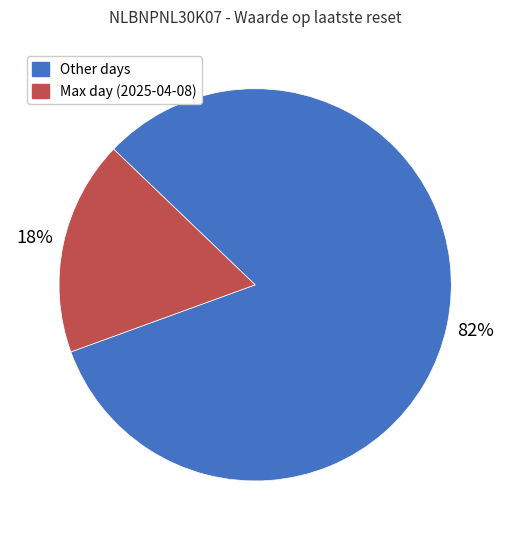

Is there any slice that represents more than half of the pie?

Yes